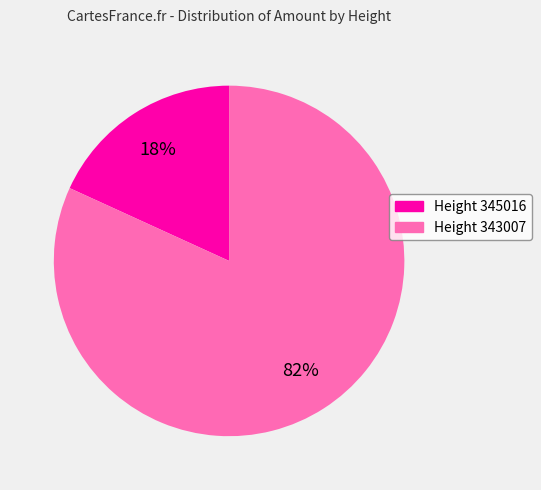

Count the number of slices in the pie.

2